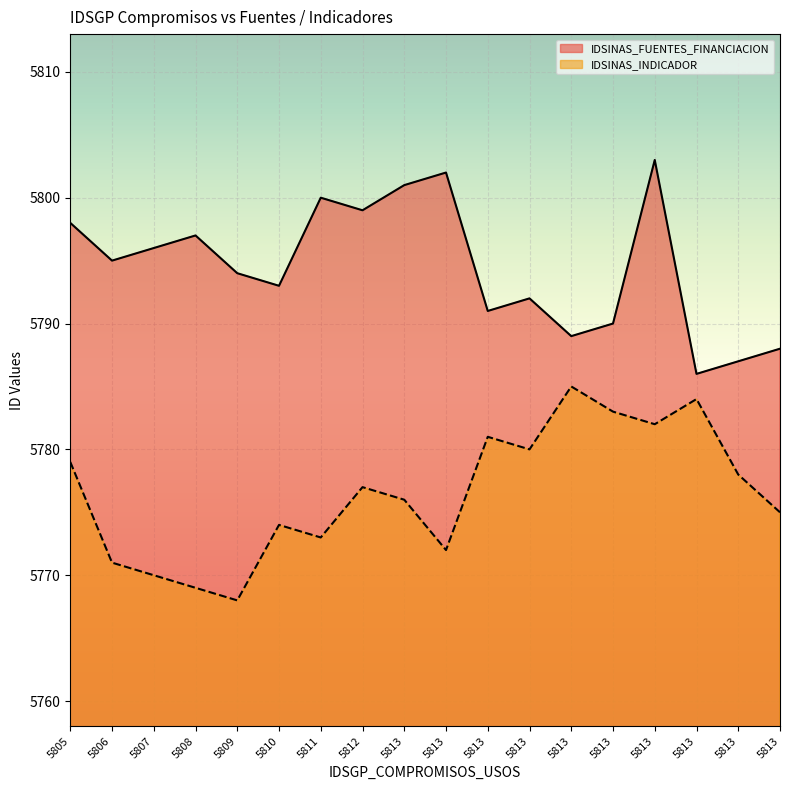

Which series changed the most between 5813 and 5813?

IDSINAS_INDICADOR